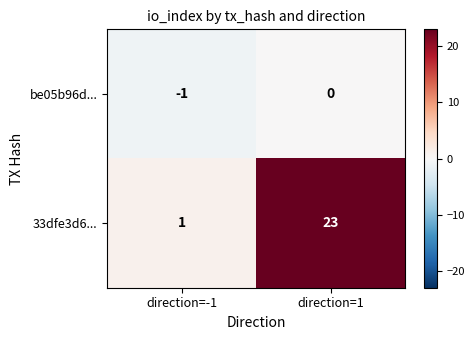

Which series changed the most between direction=-1 and direction=1?

33dfe3d6...